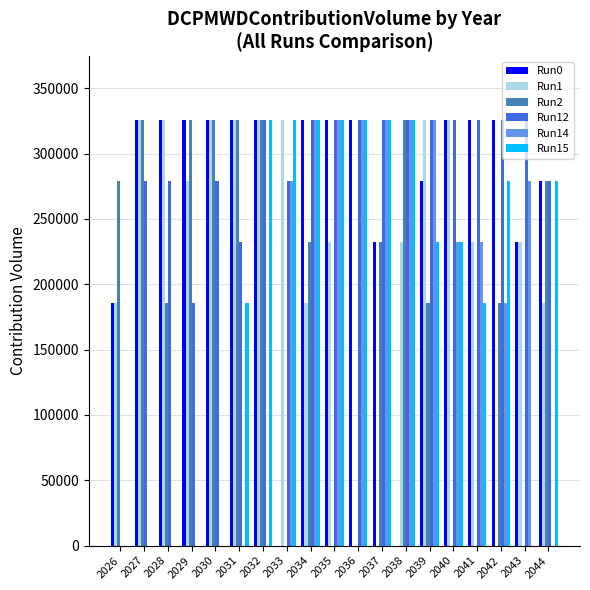

The Run0 series shows 73908 at 2037. True or false?

False